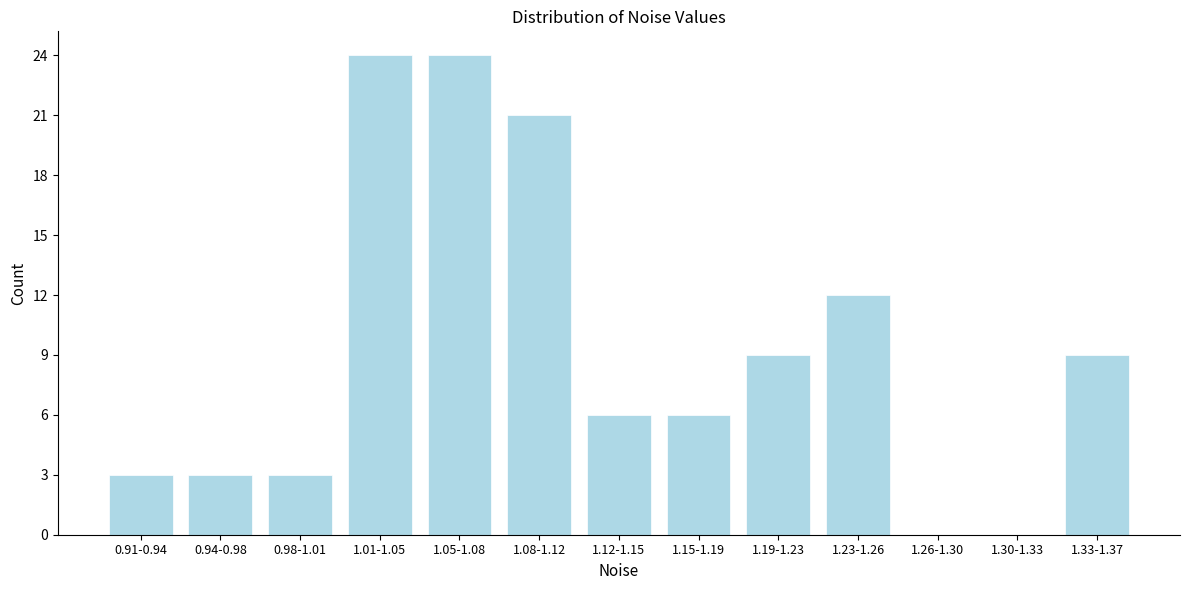

Reading right to left, what are all the values shown in this chart?

1.33-1.37=9	1.30-1.33=0	1.26-1.30=0	1.23-1.26=12	1.19-1.23=9	1.15-1.19=6	1.12-1.15=6	1.08-1.12=21	1.05-1.08=24	1.01-1.05=24	0.98-1.01=3	0.94-0.98=3	0.91-0.94=3